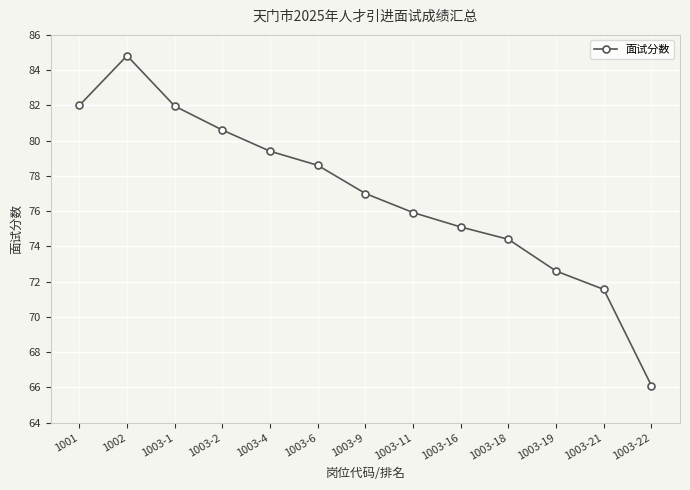

Is it true that the value at 1003-2 is 80.6?

True